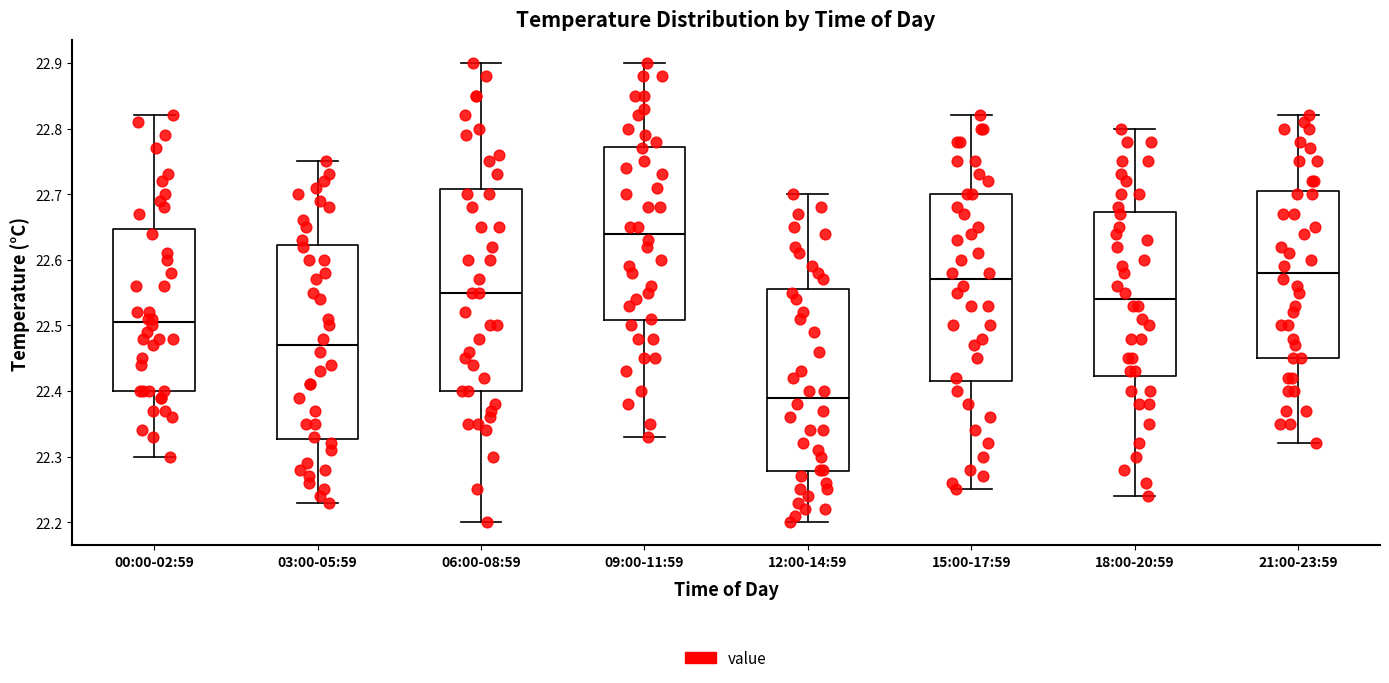

Which box has the highest median line?

09:00-11:59